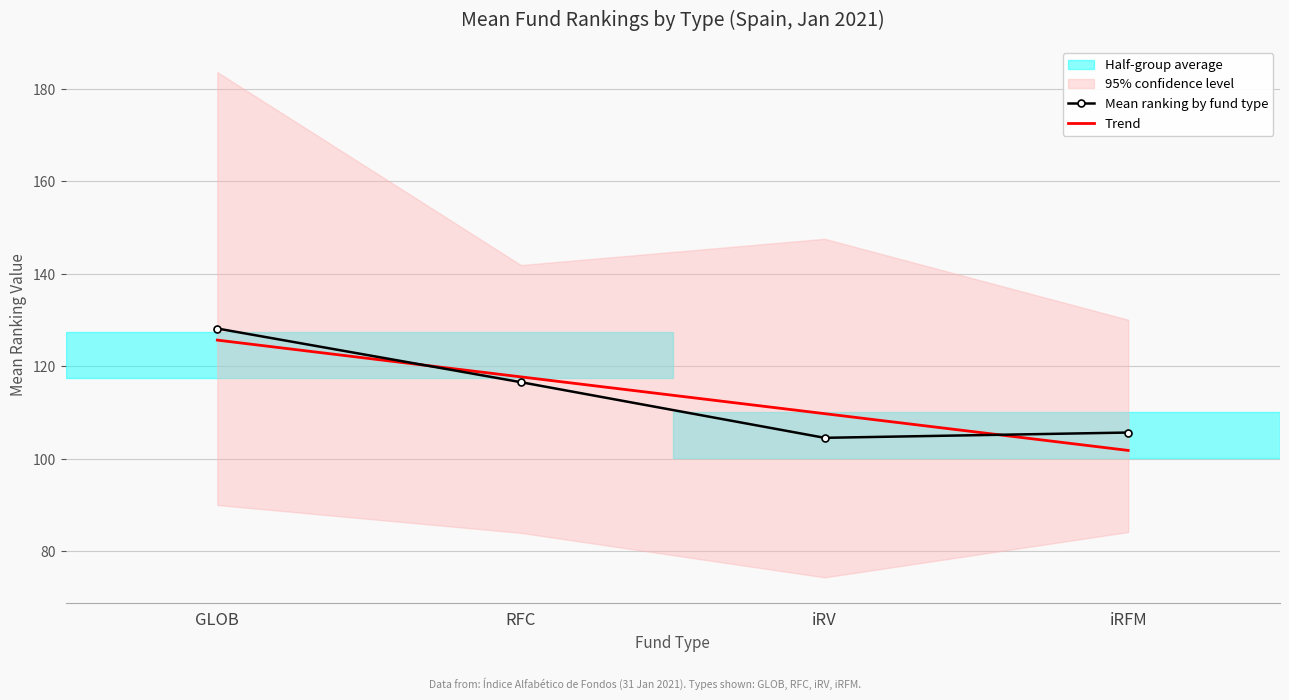

What is the total value across all series at iRFM?

207.6